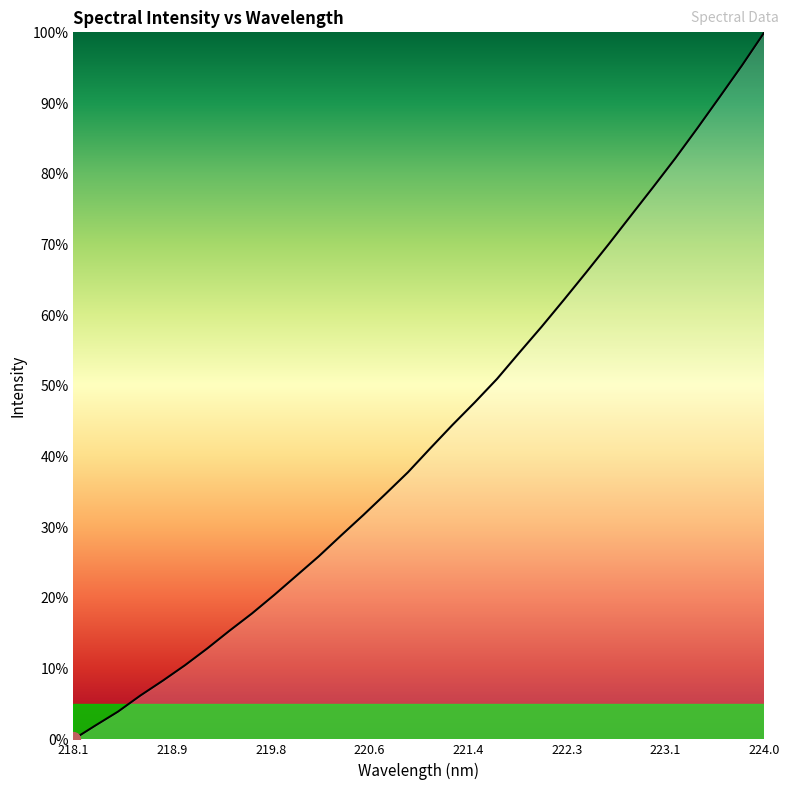

What is the maximum value shown in the chart?

100.0